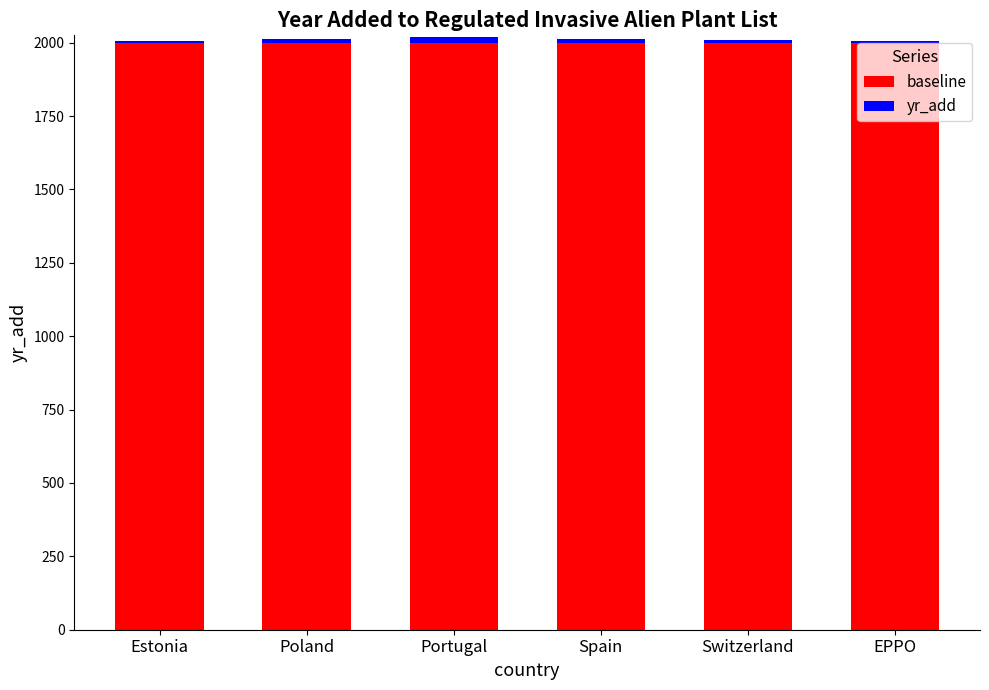

True or false: baseline has a value of 2000 at Portugal.

True